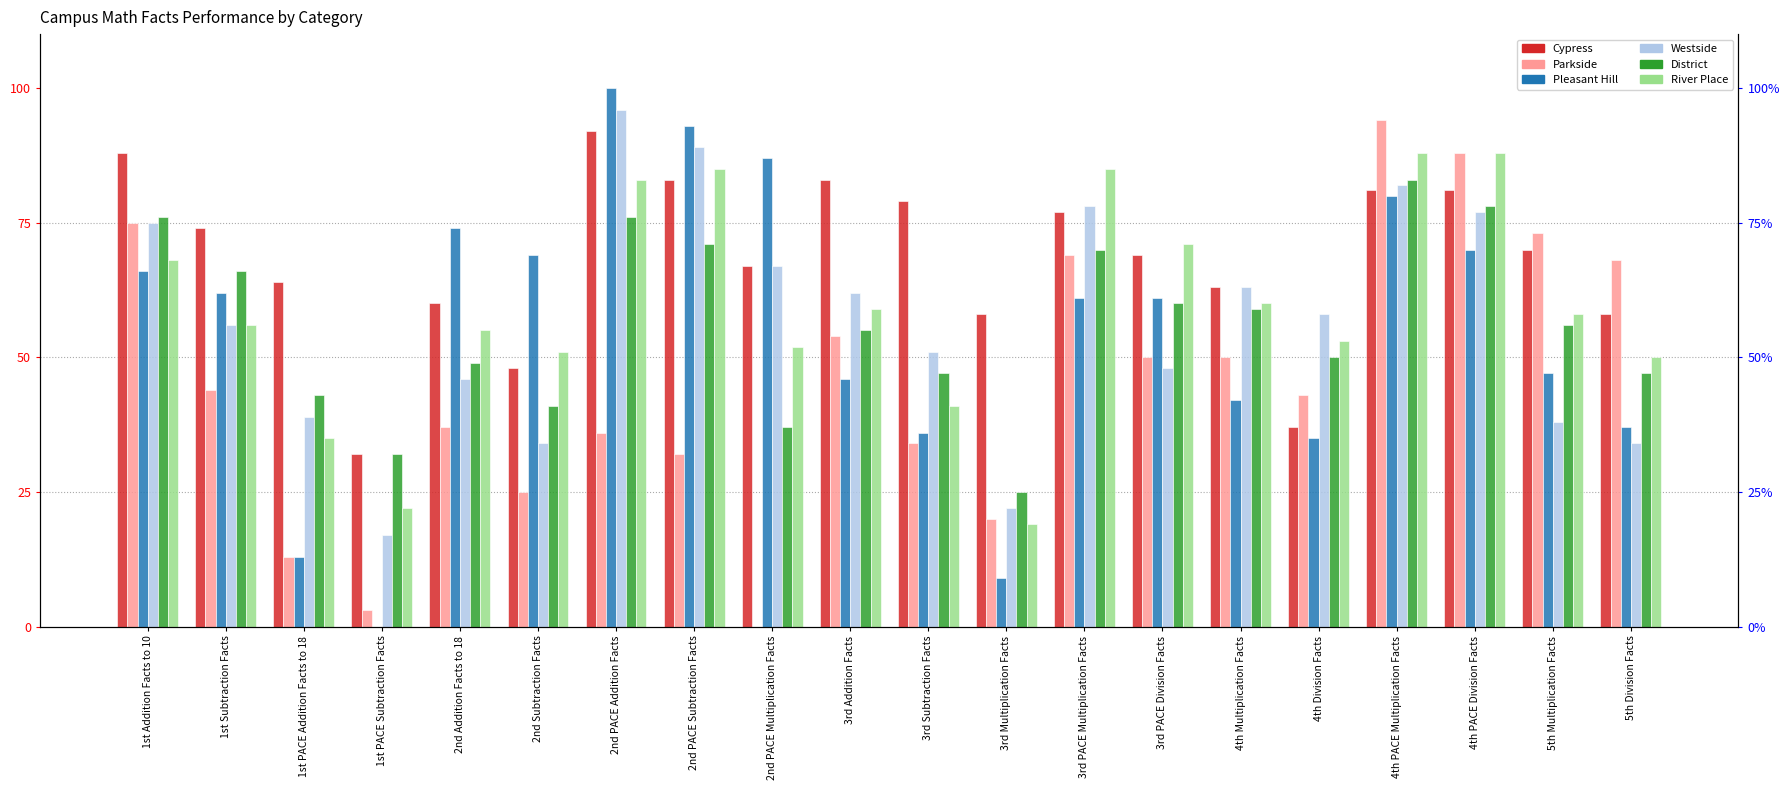

How many values in the River Place series are below 58?

10